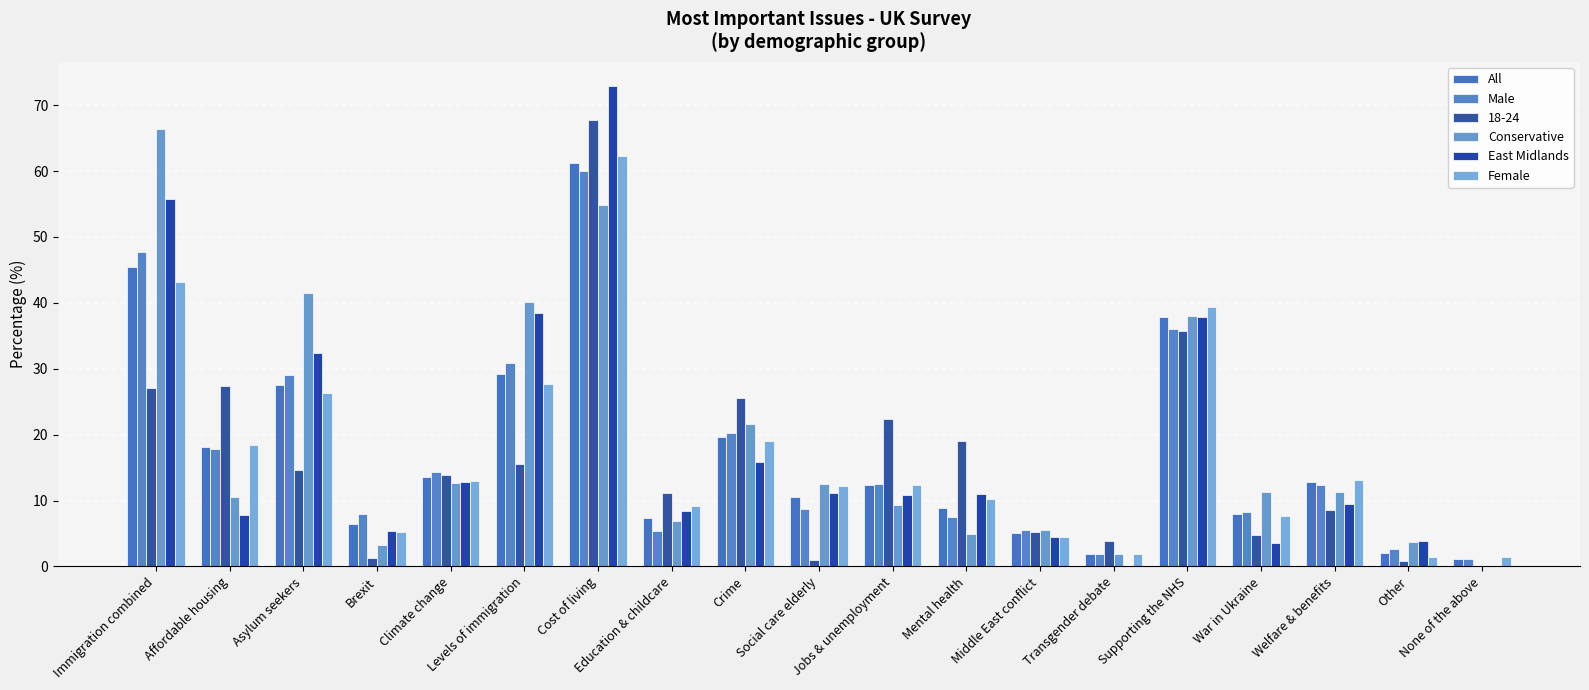

What is the average value of the Female series?

17.3